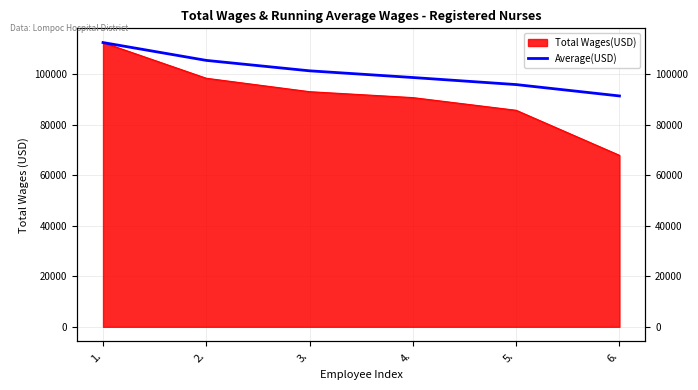

How many values are below 101242?

3